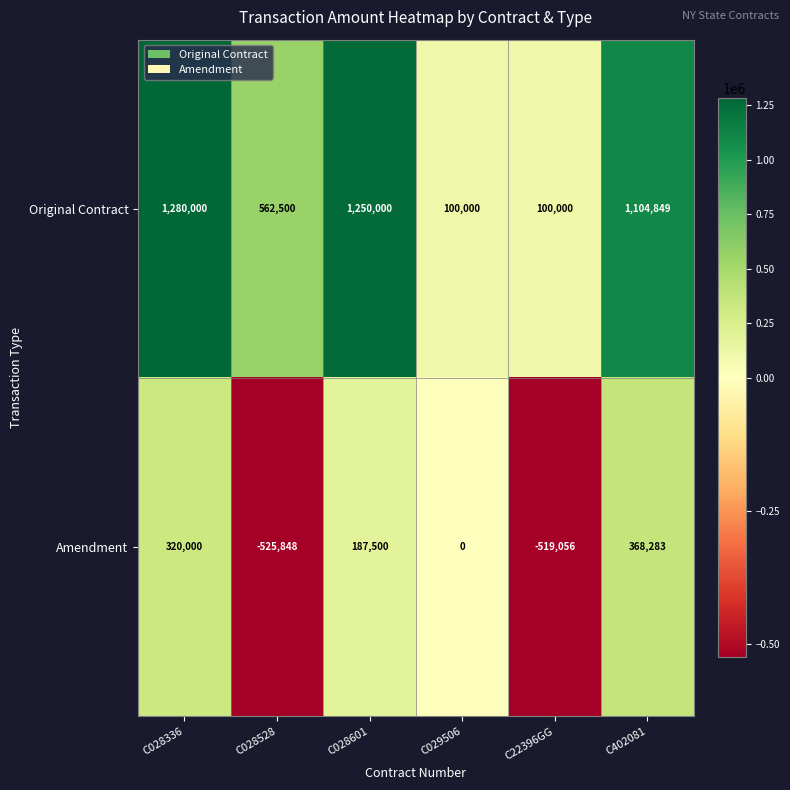

List the series in order of their peak value, highest first.

Original Contract, Amendment